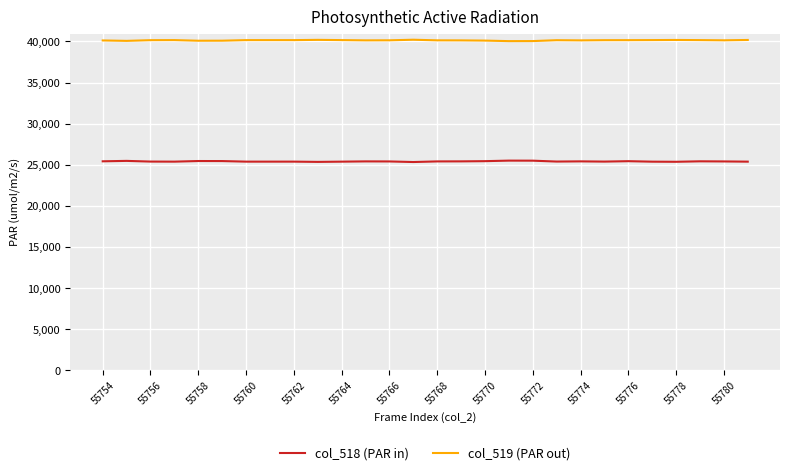

What is the highest value of the col_519 (PAR out) series?

40205